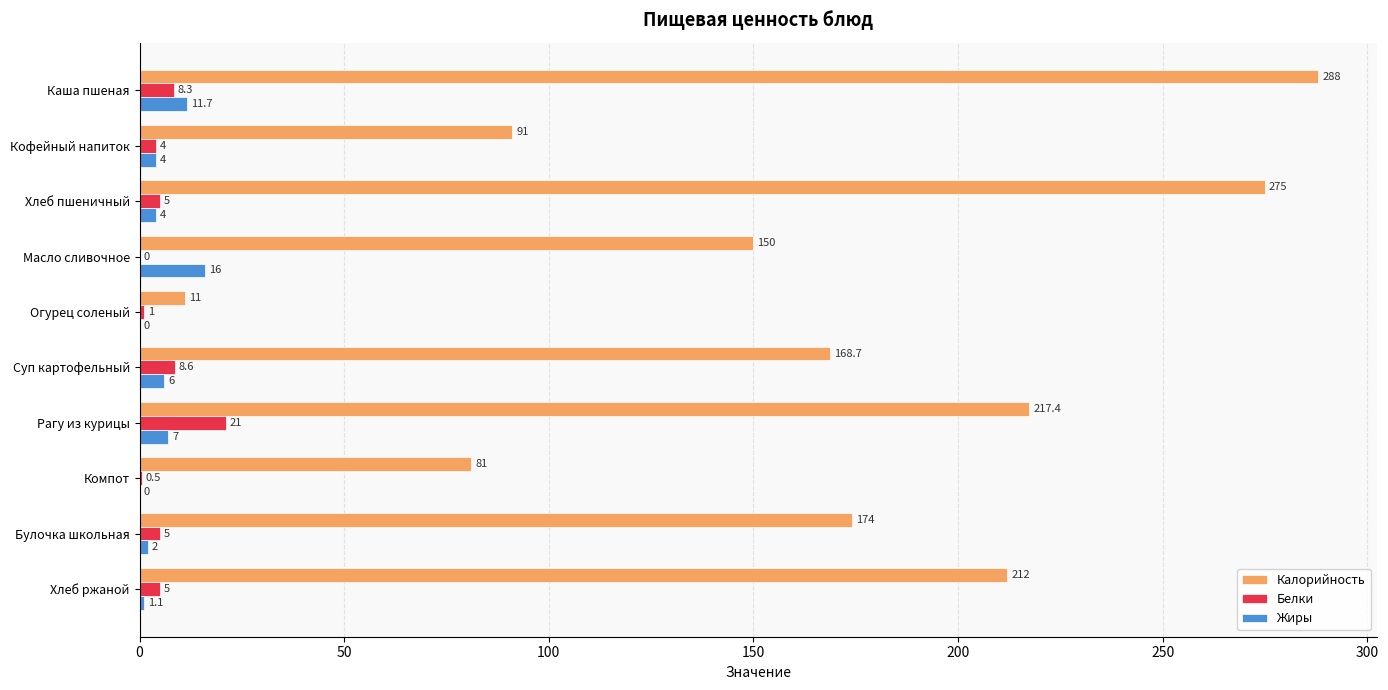

Is it true that Белки equals 4.0 at Кофейный напиток?

True